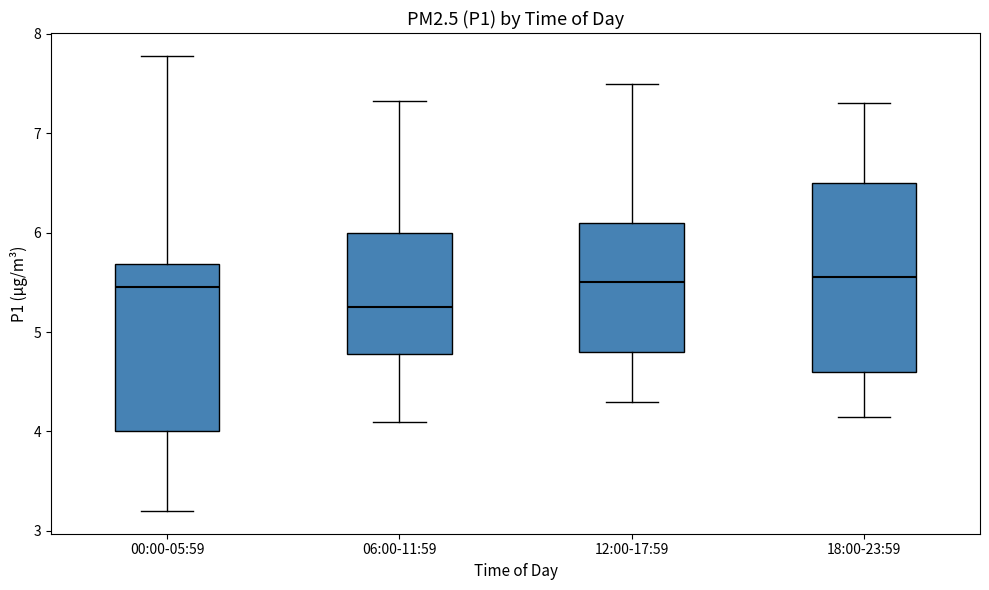

Which box is the tallest, from its lower edge to its upper edge?

18:00-23:59